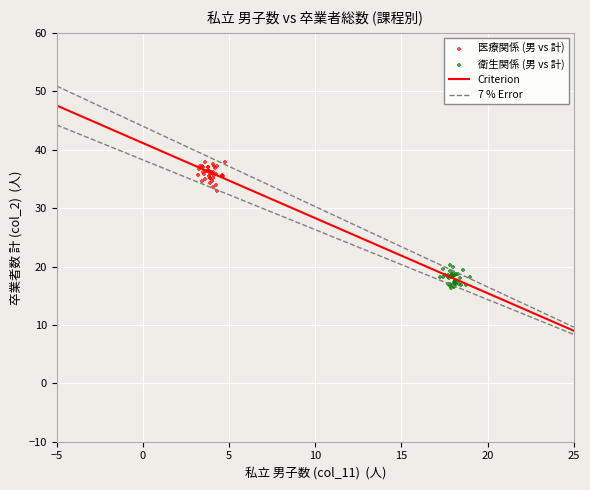

Which series reaches the minimum Y coordinate?

衛生関係 (男 vs 計)